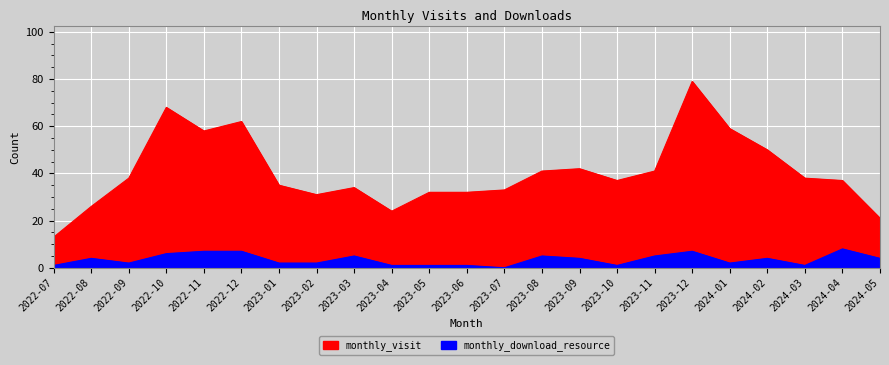

Rank the series by their maximum value, from lowest to highest.

monthly_download_resource, monthly_visit